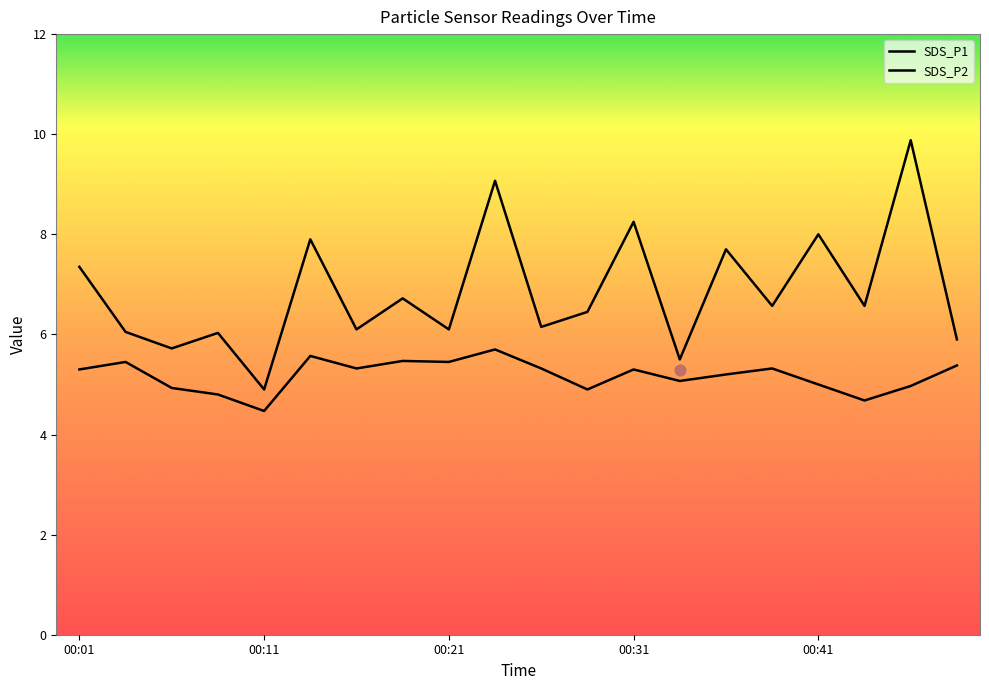

Which series has the largest total across all categories?

SDS_P1